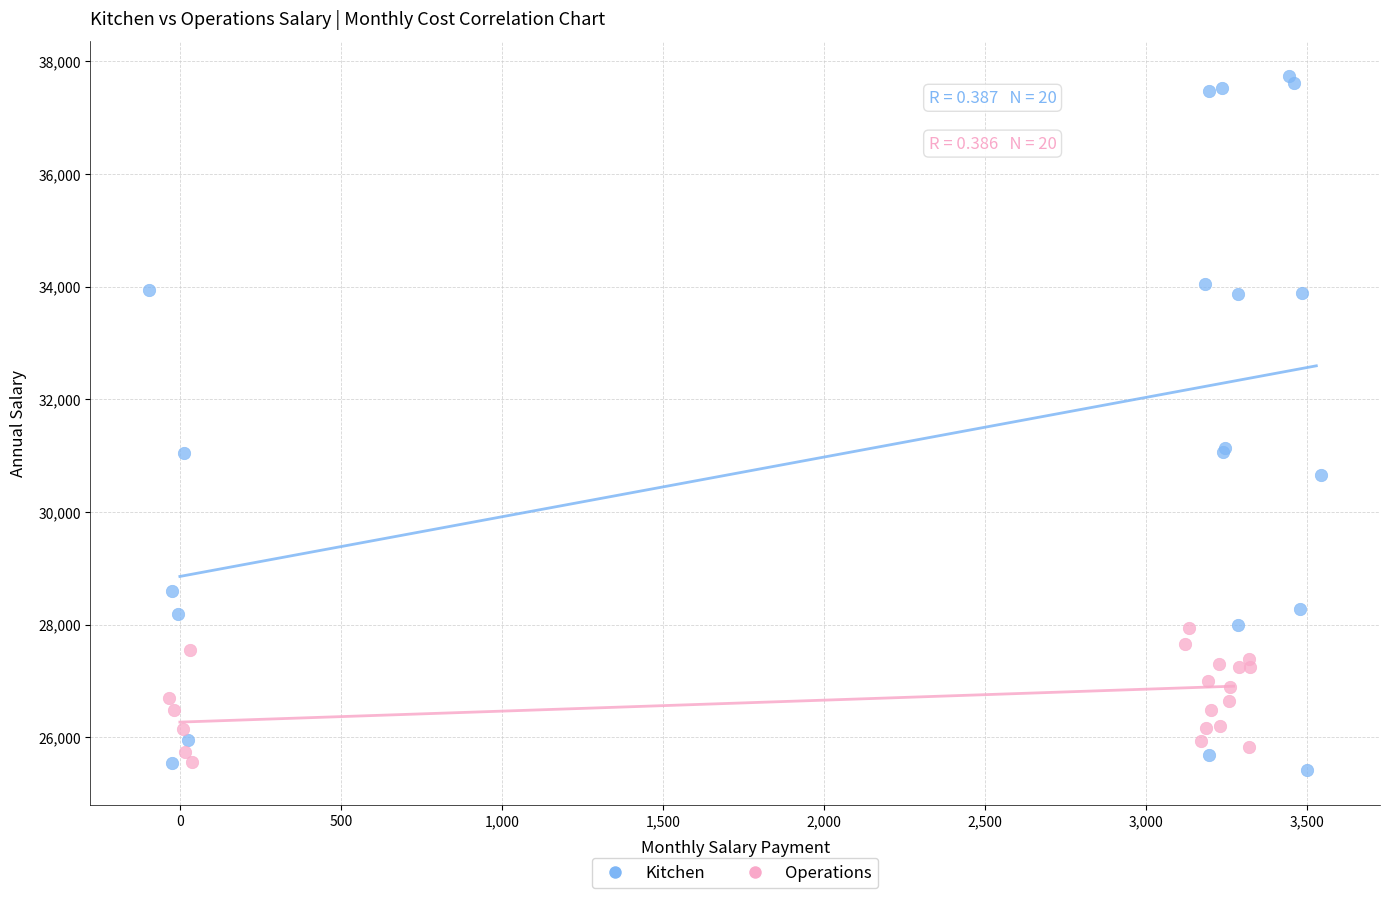

Which series reaches the maximum Y coordinate?

Kitchen